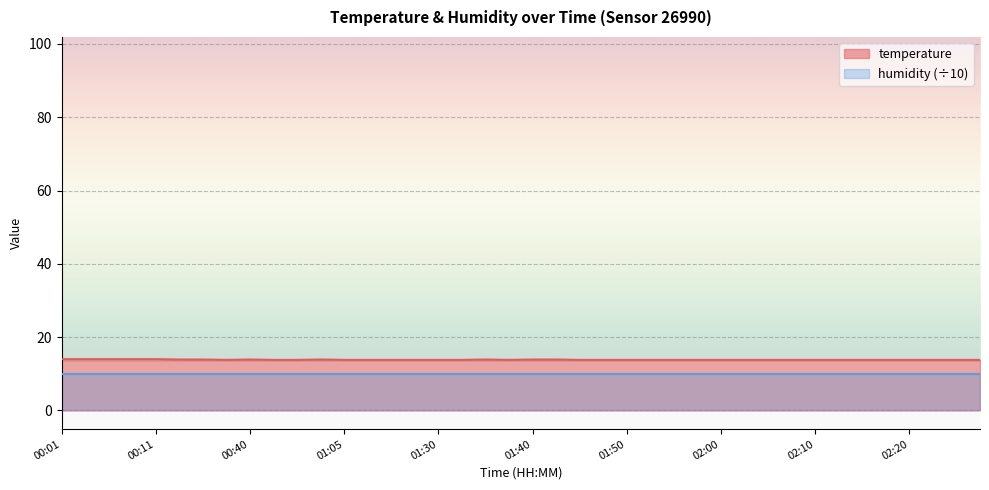

True or false: humidity (÷10) and temperature intersect in this chart.

False